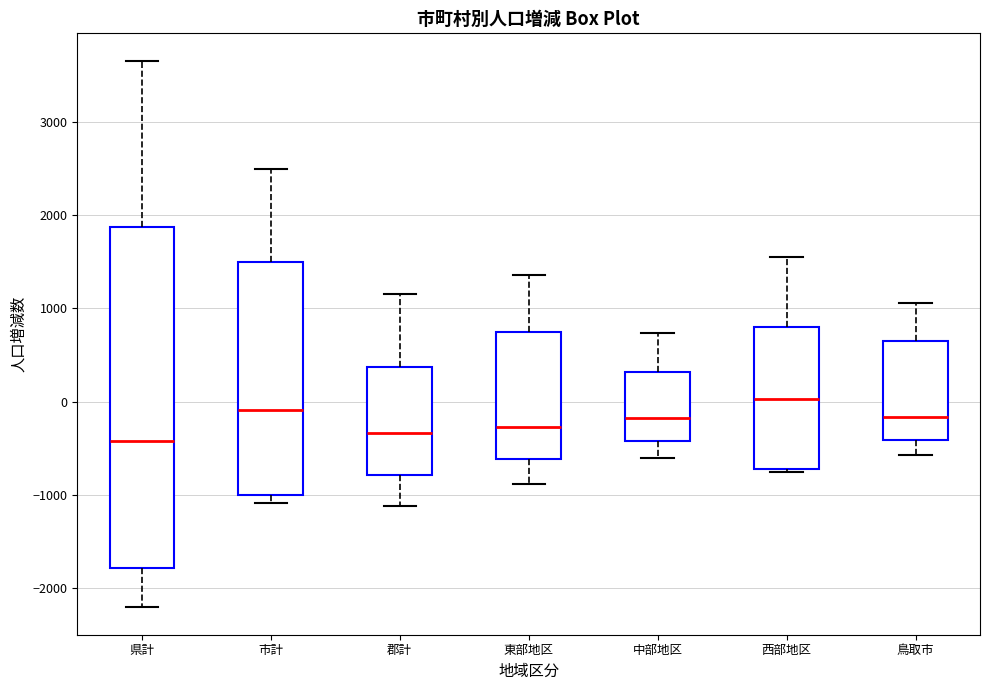

Reading left to right, read every box against the y-axis: the position of its median line, the range the box covers, and the ends of its whiskers. The values are not printed on the chart, so give them approximately, as read against the axis.

県計: median -400, box -1800 to 1900, whiskers -2200 to 3700
市計: median -100, box -1000 to 1500, whiskers -1100 to 2500
郡計: median -300, box -800 to 400, whiskers -1100 to 1200
東部地区: median -300, box -600 to 800, whiskers -900 to 1400
中部地区: median -200, box -400 to 300, whiskers -600 to 700
西部地区: median 0, box -700 to 800, whiskers -800 to 1600
鳥取市: median -200, box -400 to 700, whiskers -600 to 1100